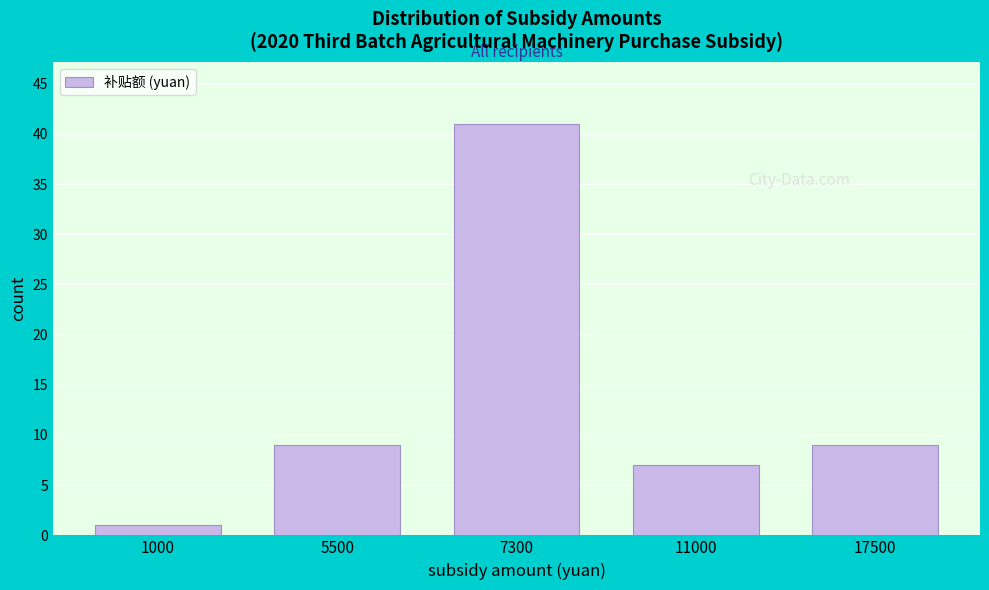

Reading left to right, extract all data points from this chart.

1	9	41	7	9